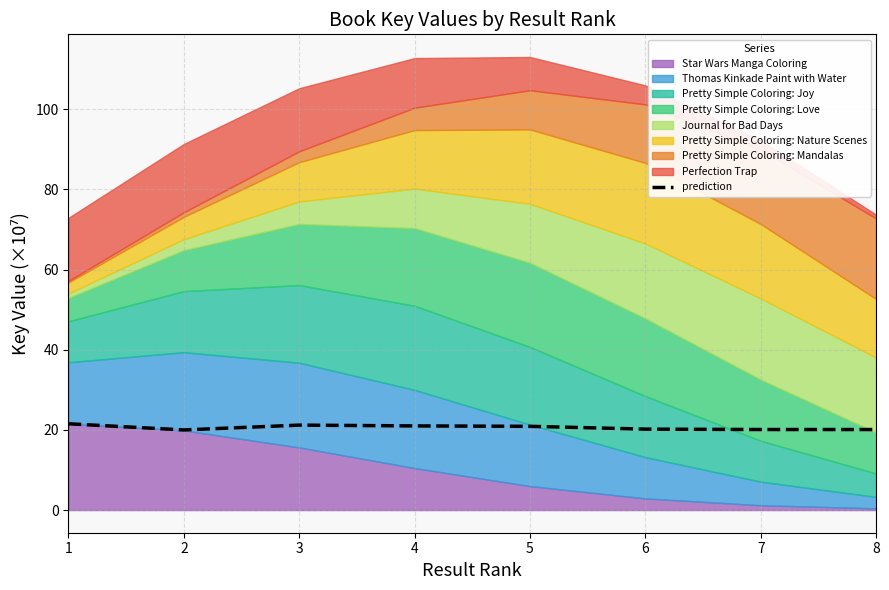

How many lines are shown in the chart?

1